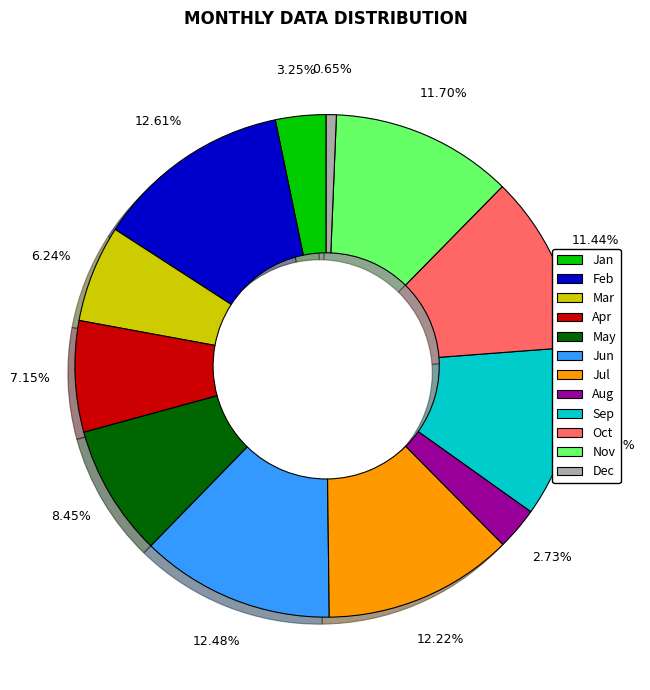

Does any single category account for the majority?

No